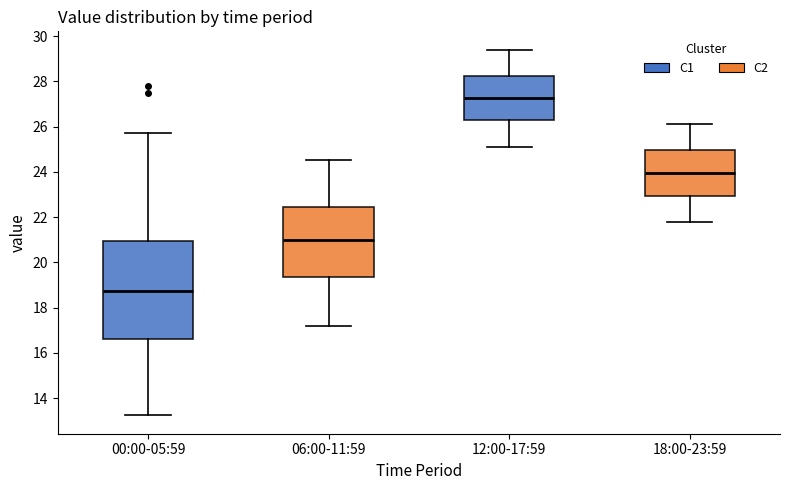

Which box is the tallest, from its lower edge to its upper edge?

00:00-05:59